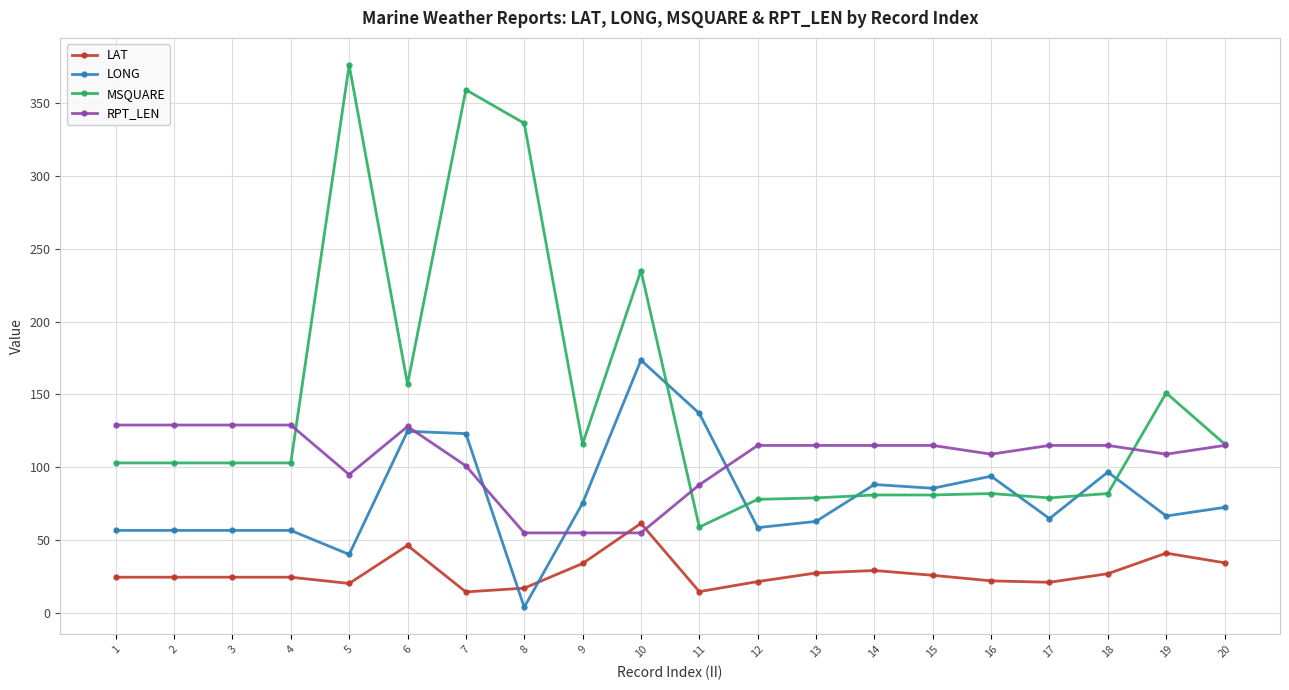

What are all the series names shown in the legend?

LAT, LONG, MSQUARE, RPT_LEN